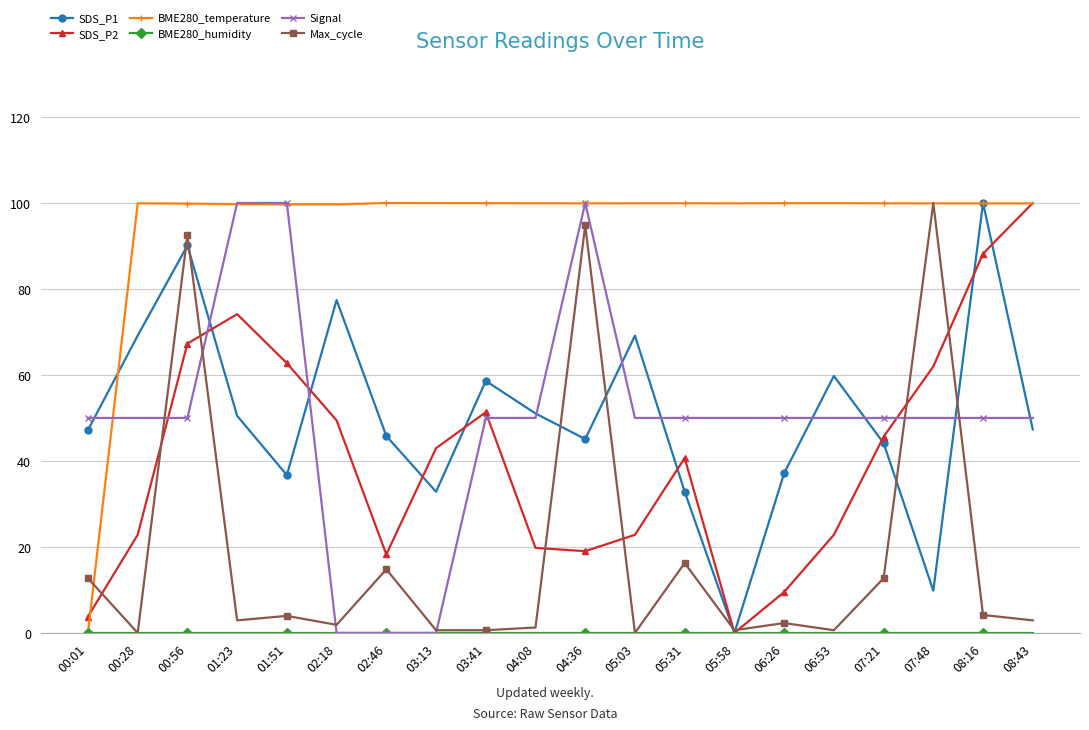

At which category does SDS_P2 reach its first local peak?

01:23